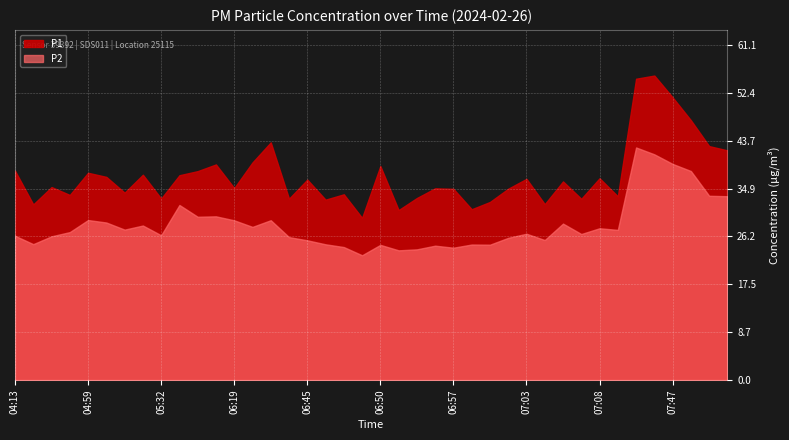

True or false: P2 and P1 cross at least once.

False